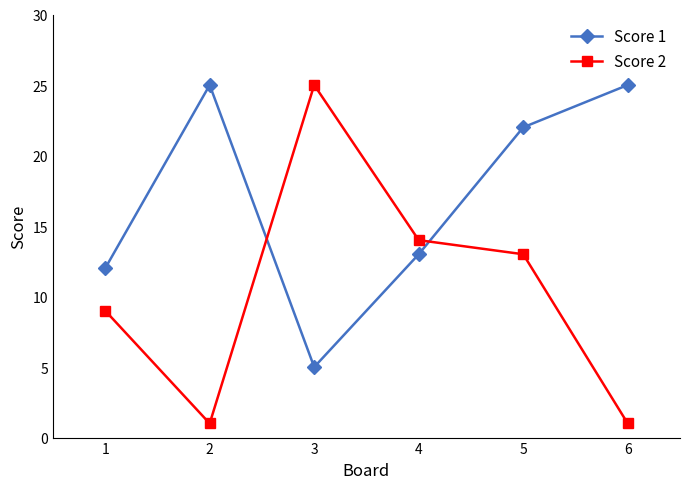

Reading left to right, what are all the values shown in this chart?

Score 1: 12	25	5	13	22	25
Score 2: 9	1	25	14	13	1